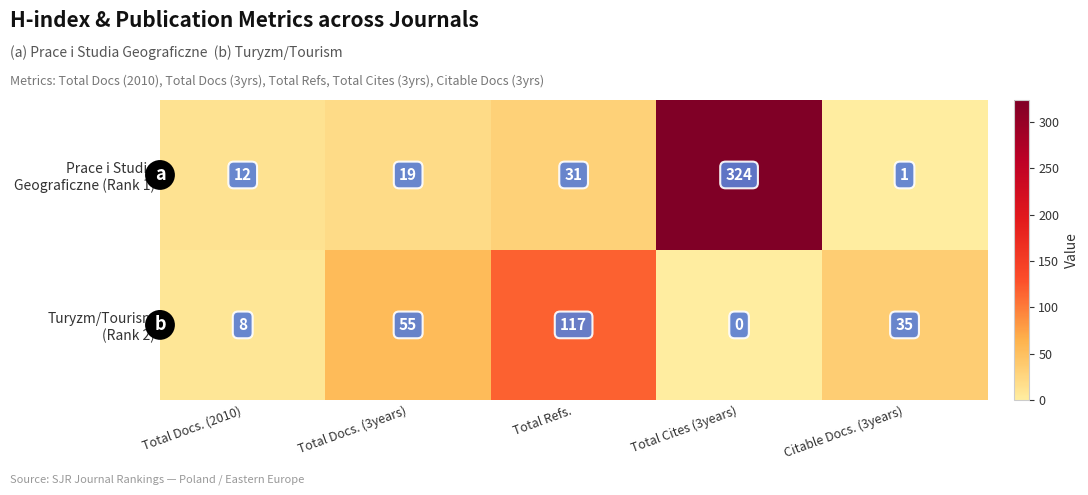

At which category is the sum across all series the highest?

Total Cites (3years)